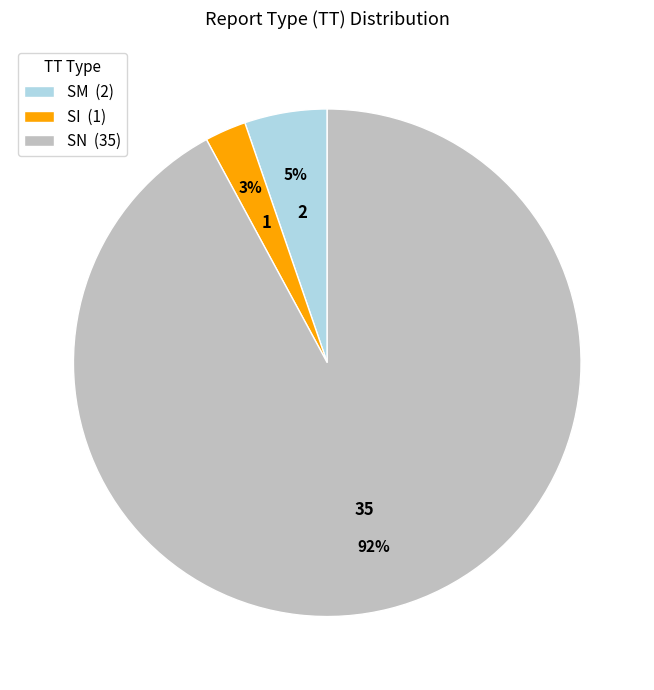

Count the number of slices in the pie.

3